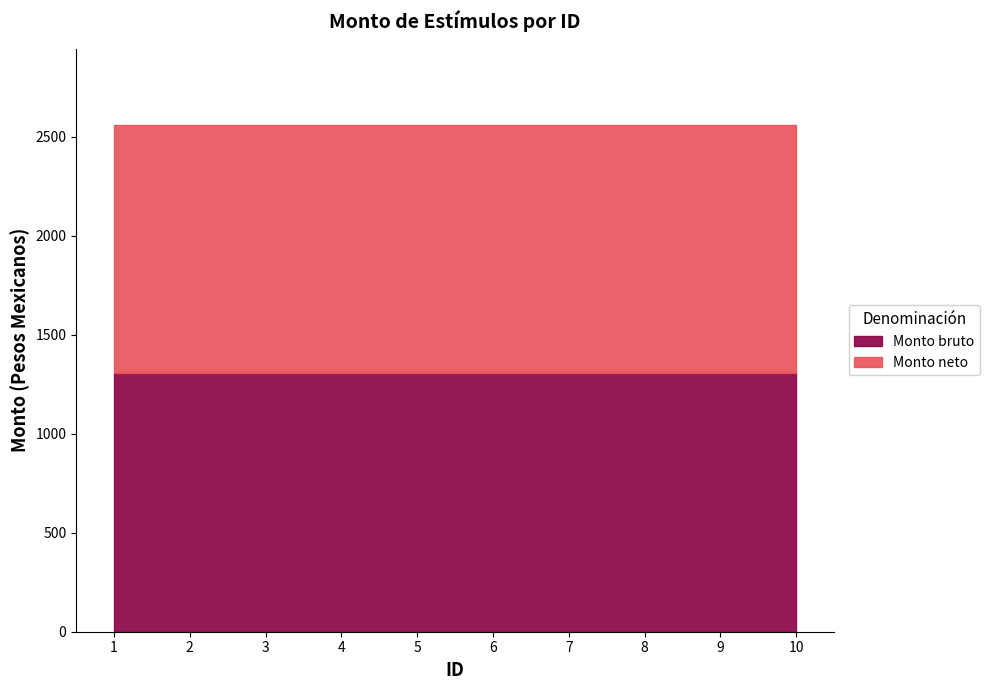

Where is Monto neto nearest to the value 1255?

1